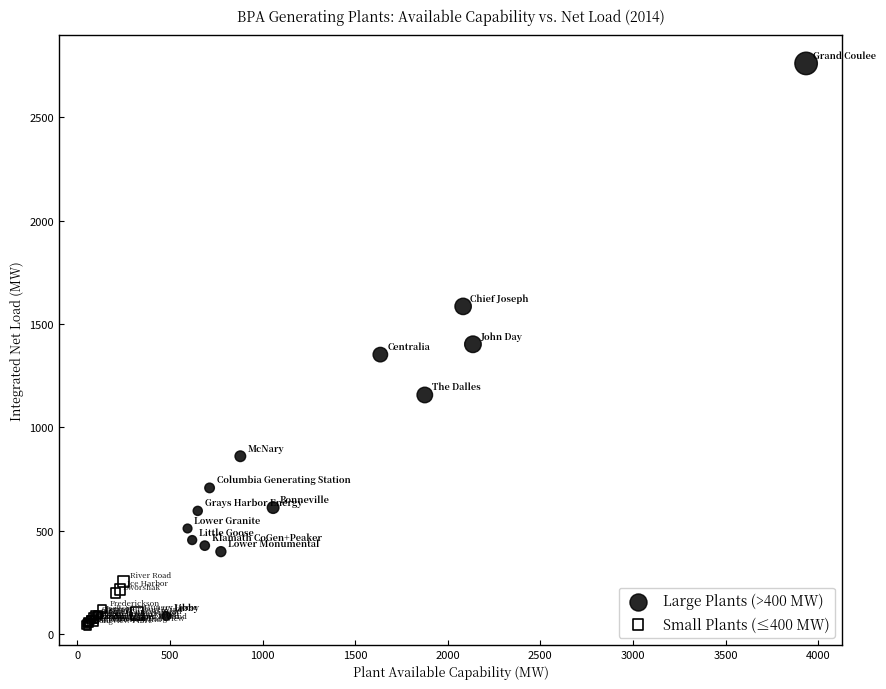

Which series has the largest Y range (max minus min)?

Large Plants (>400 MW)